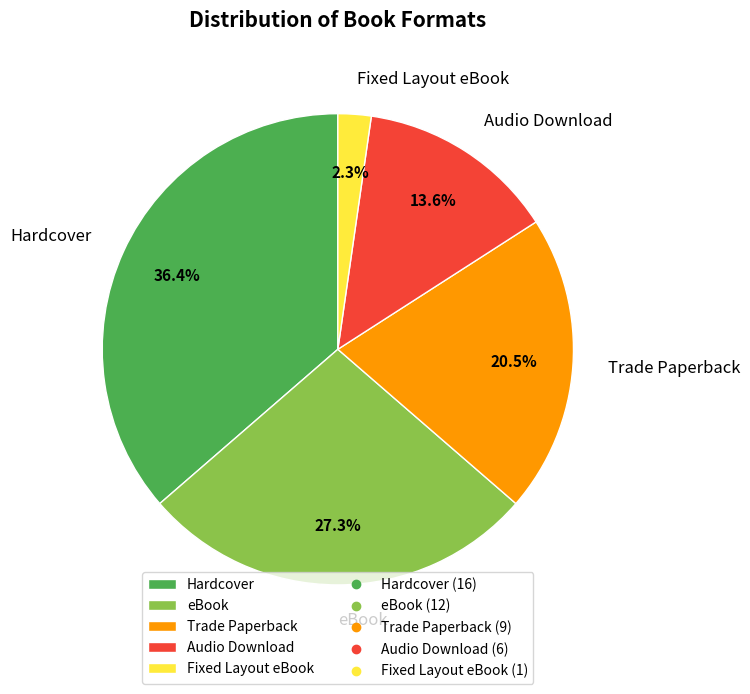

Which has a higher value, eBook or Trade Paperback?

eBook